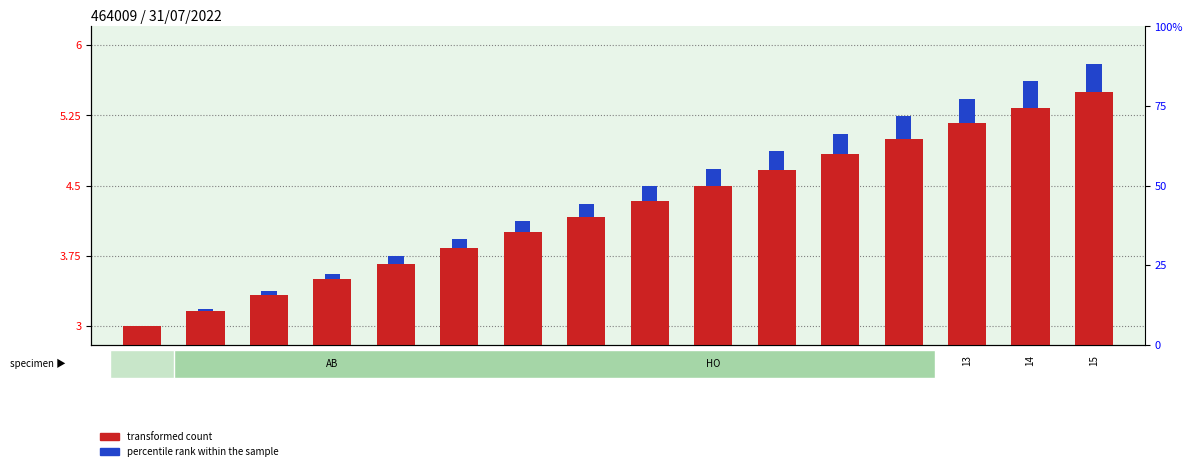

What are all the series names shown in the legend?

transformed count, percentile rank within the sample